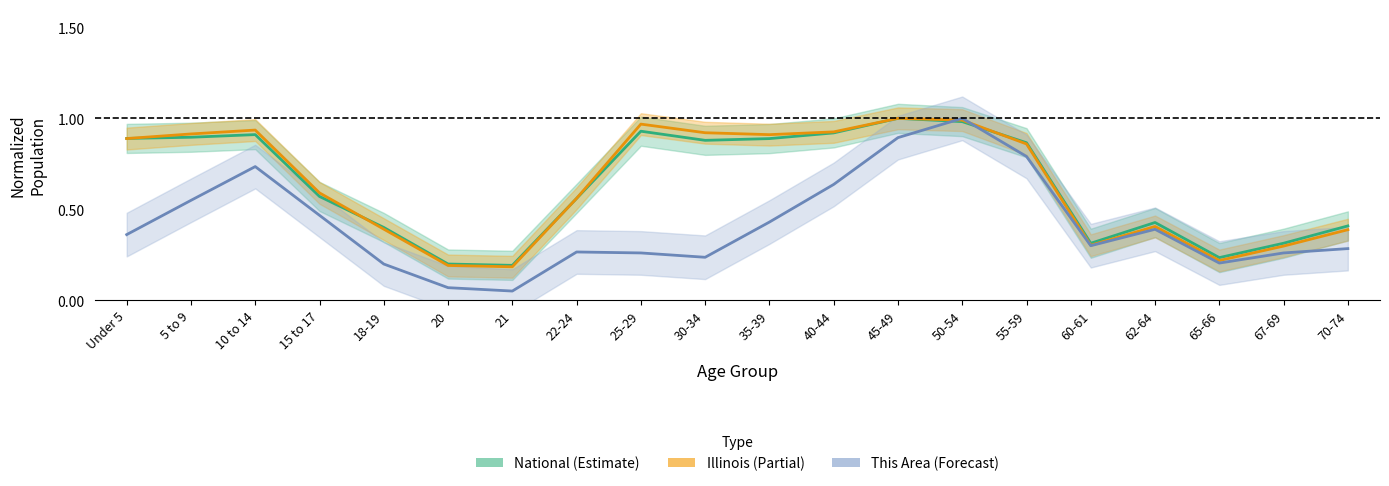

What is the highest value of the National series?

1.0